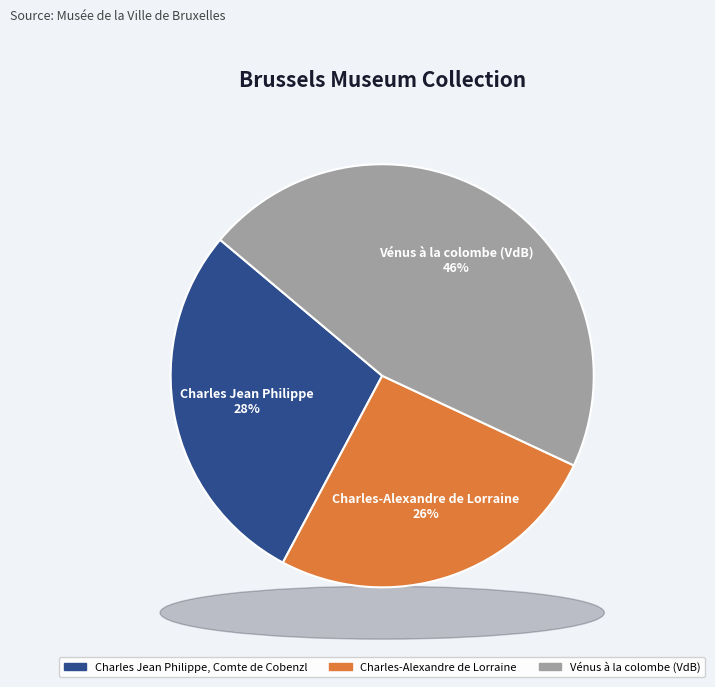

Count the number of slices in the pie.

3